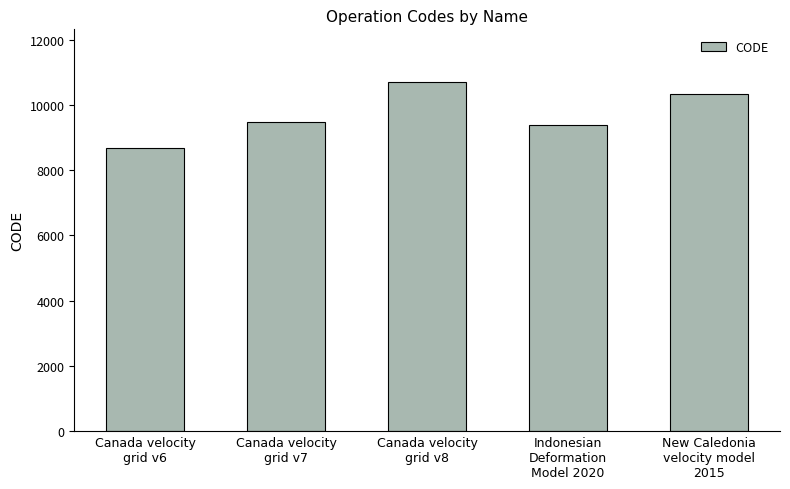

What is the sum of the values at New Caledonia
velocity model
2015 and Canada velocity
grid v8?

21030